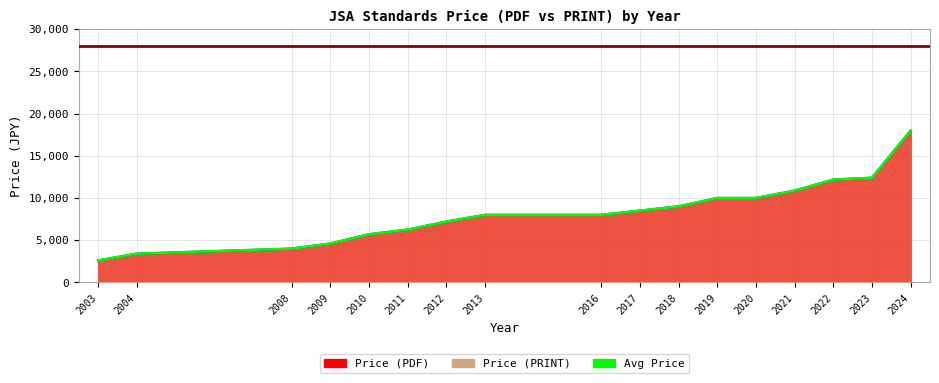

What is the average value?

8276.3